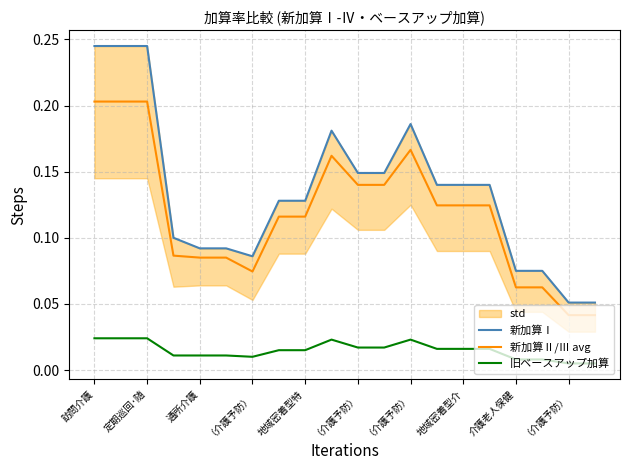

True or false: 新加算Ⅱ/Ⅲ avg and 新加算Ⅰ cross at least once.

False